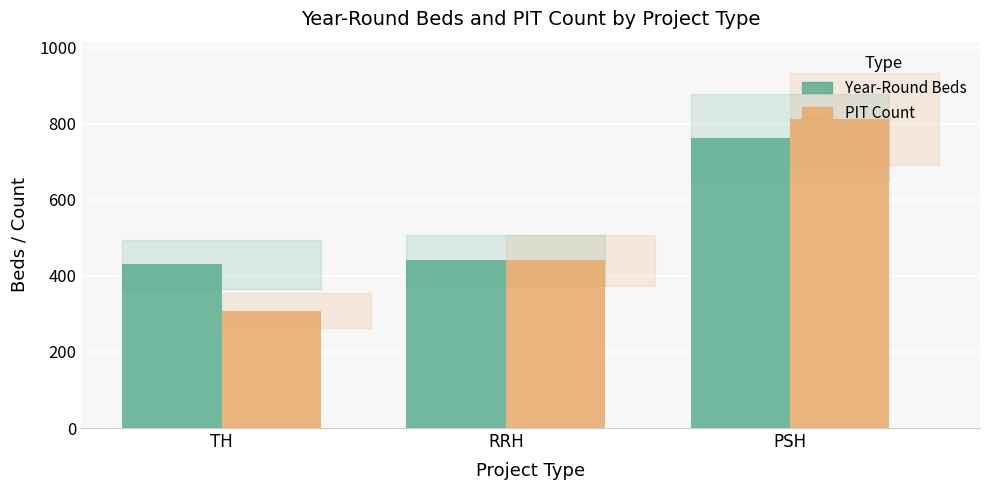

Which series has the largest range (max minus min)?

PIT Count